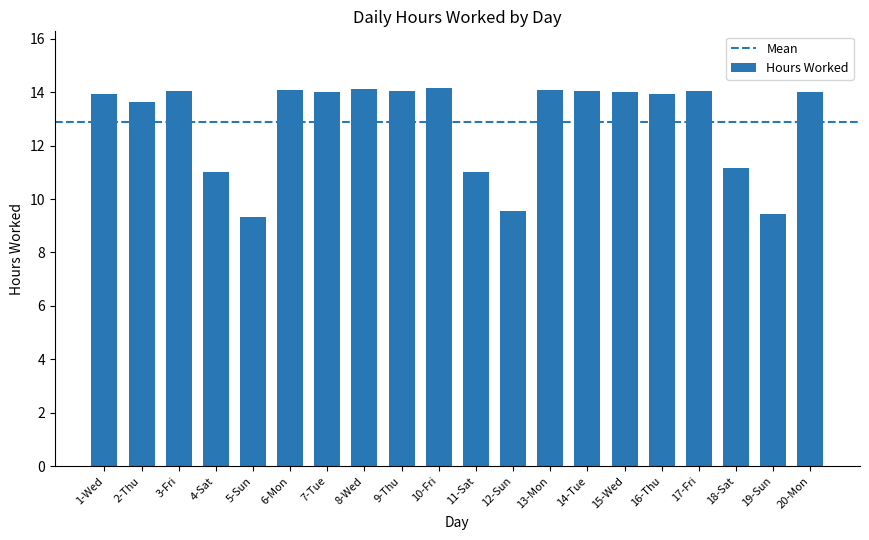

What is the ratio of the value at 16-Thu to the value at 2-Thu?

1.0